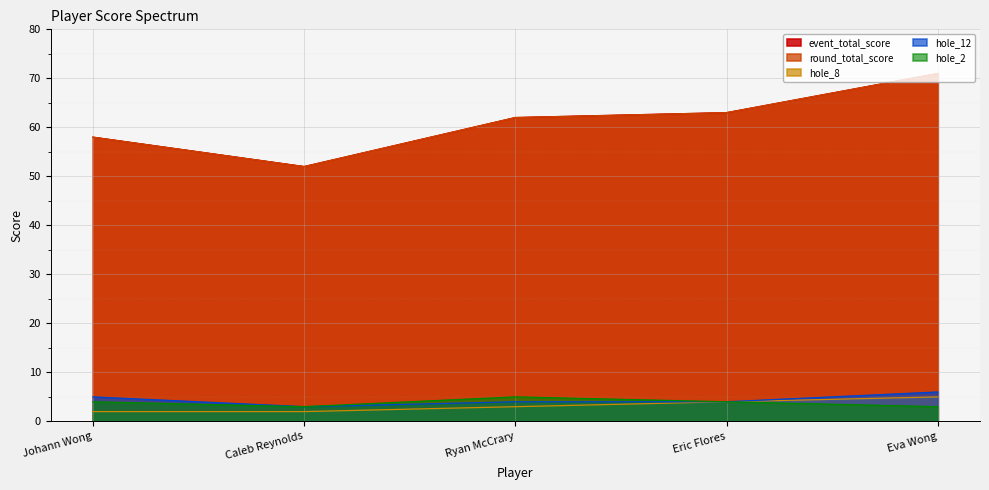

What are all the series names shown in the legend?

event_total_score, round_total_score, hole_8, hole_12, hole_2